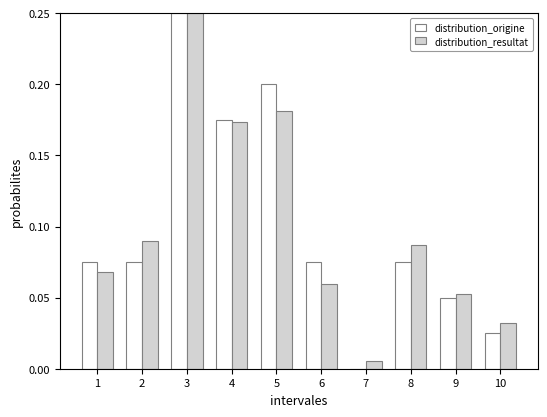

Which label corresponds to the largest value in the chart?

3